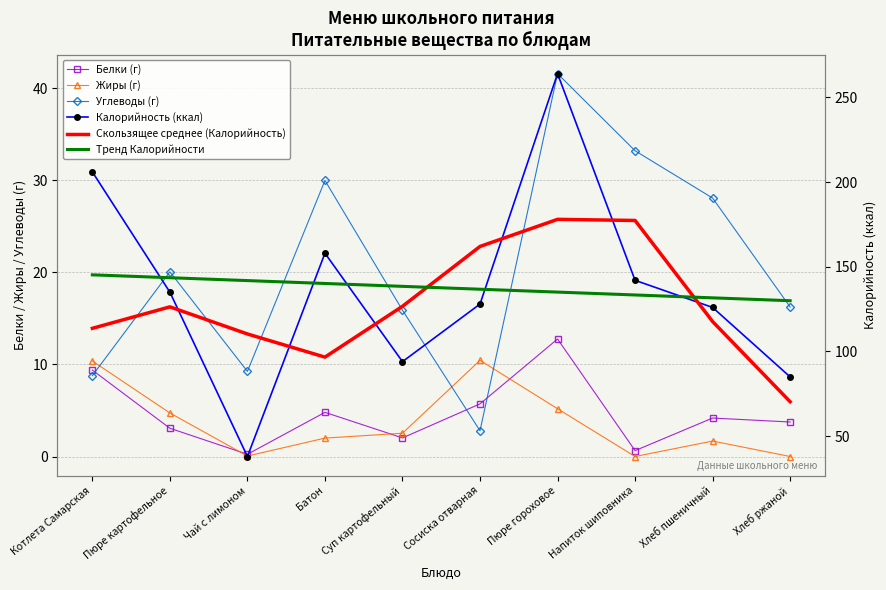

Is the value of Скользящее среднее (Калорийность) at Котлета Самарская greater than the value of Калорийность (ккал) at Суп картофельный?

Yes